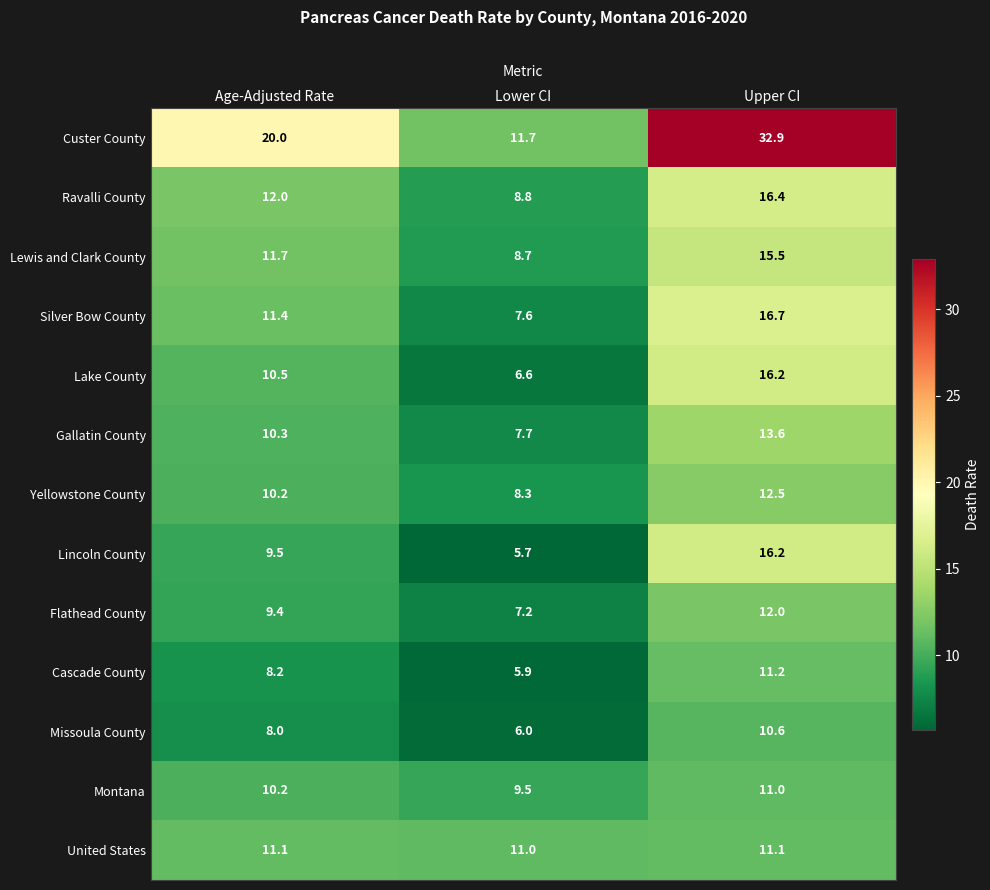

At which label is Missoula County closest to 8?

Age-Adjusted Rate